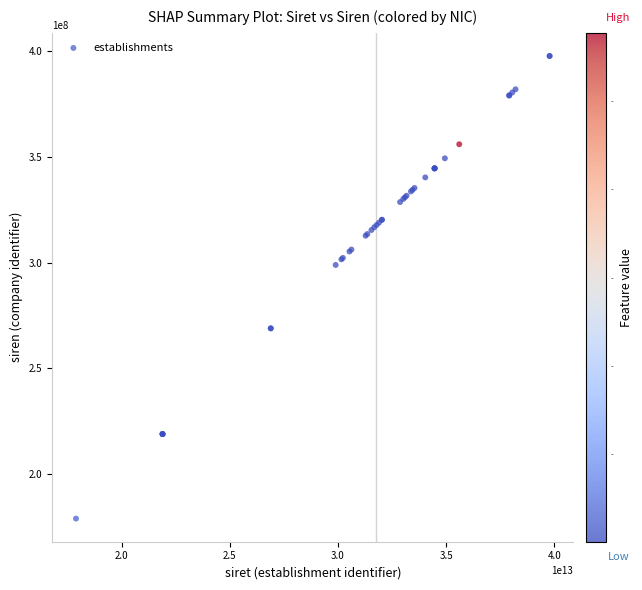

What Y value in the scatter plot is closest to 288330177?

298902800